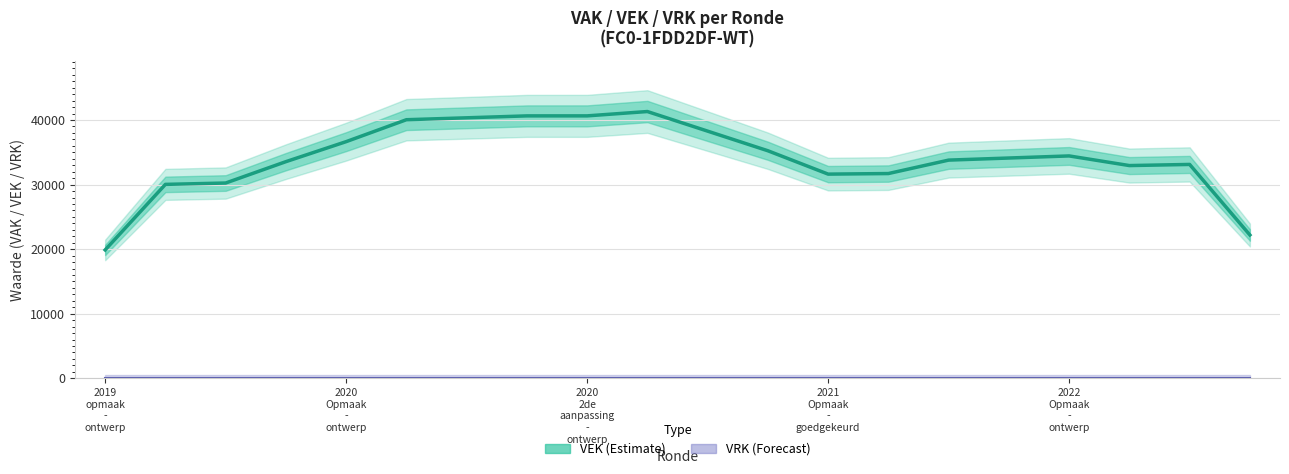

Which series has the largest total across all categories?

VEK (Estimate)